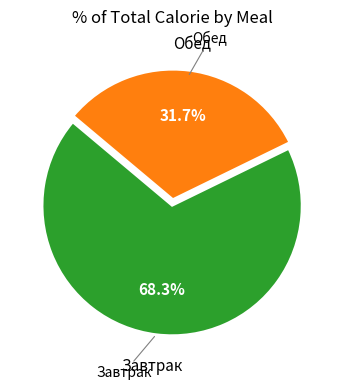

Does any single category account for the majority?

Yes